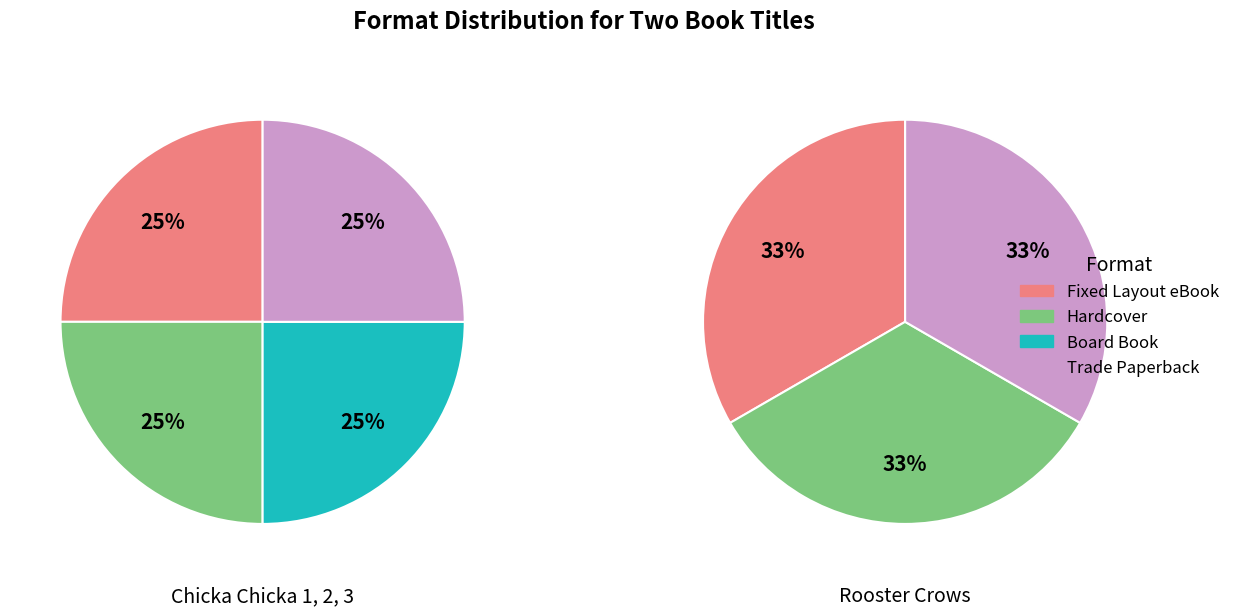

Which has a higher value, Fixed Layout eBook or Hardcover?

Fixed Layout eBook